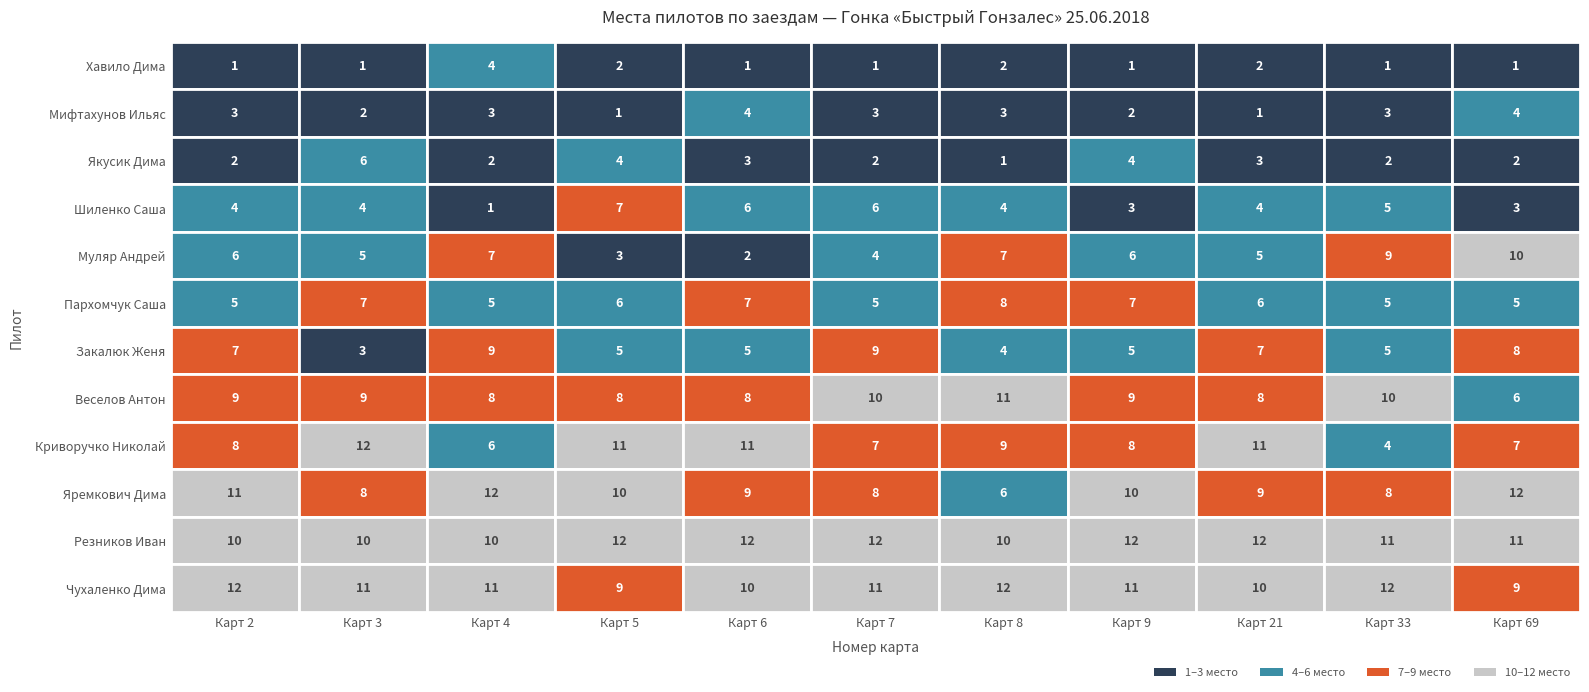

What is the lowest value of the Пархомчук Саша series?

5